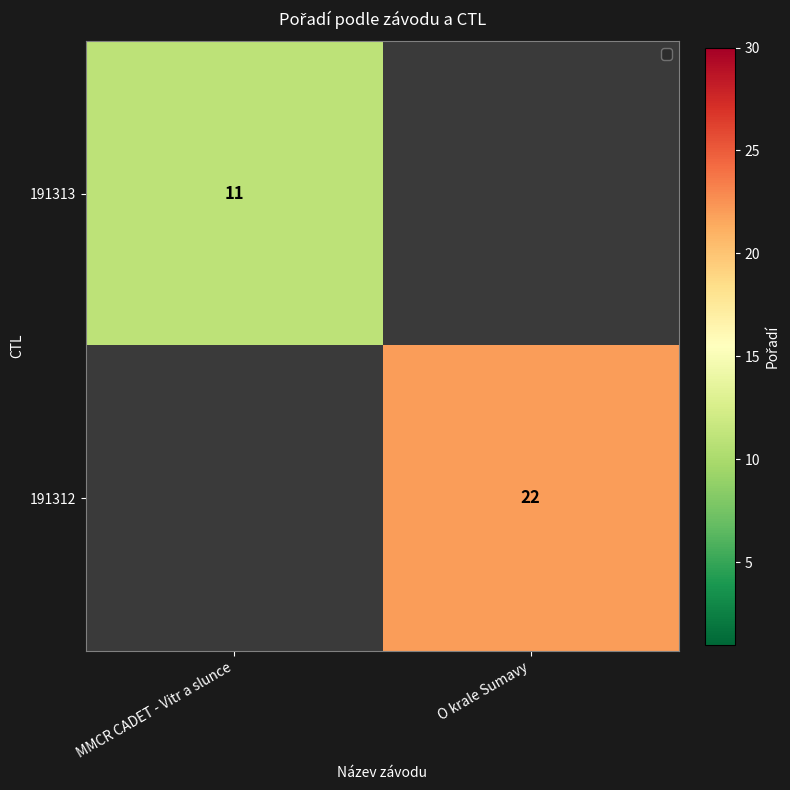

The 191313 series shows 11 at MMCR CADET - Vitr a slunce. True or false?

True